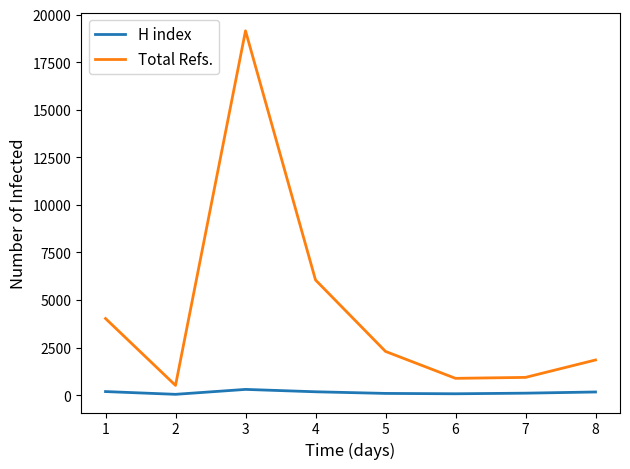

True or false: Total Refs. and H index cross at least once.

False